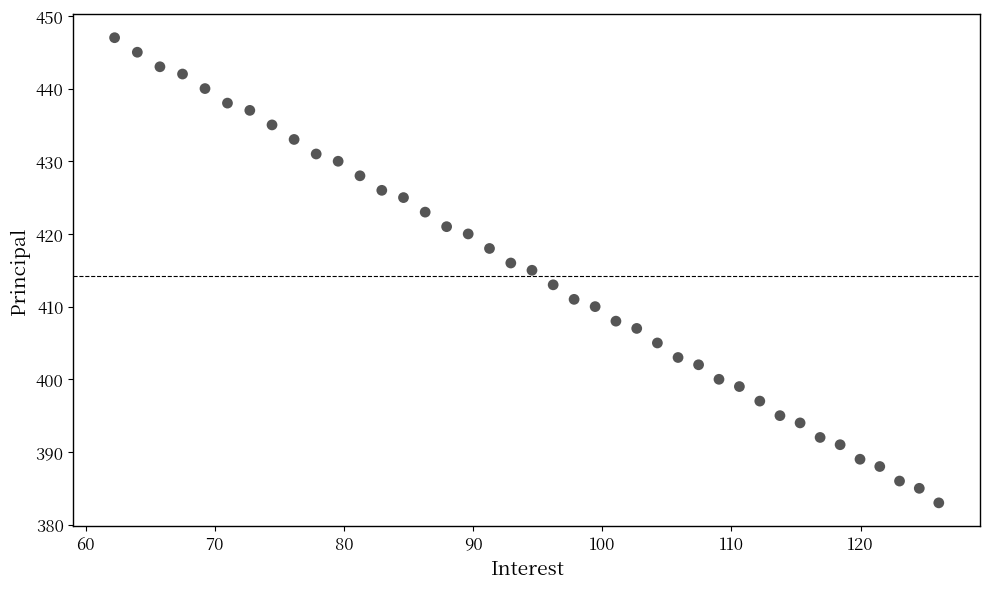

What is the range of Y values (max minus min)?

64